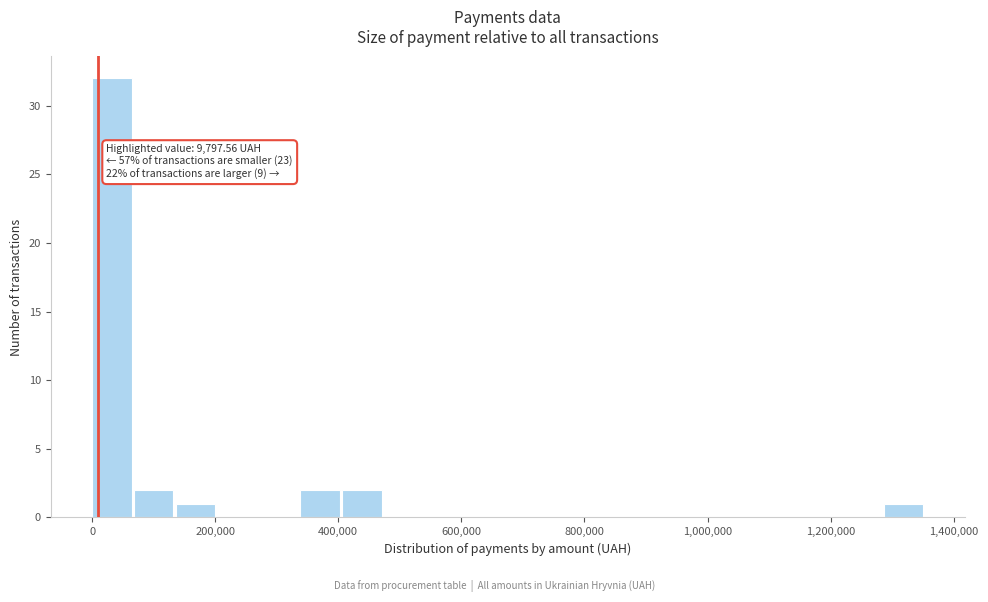

Read against the x-axis, roughly where is the centre of the tallest bar?

40000